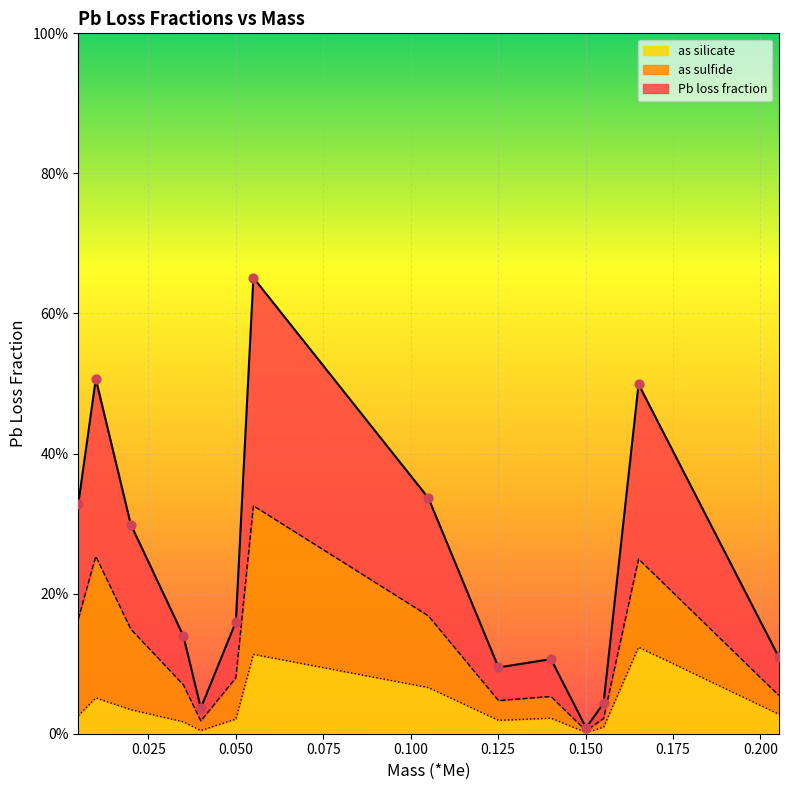

Is the value of Pb loss fraction at 0.14012733333333333 greater than the value of as silicate at 0.020018199999999996?

Yes